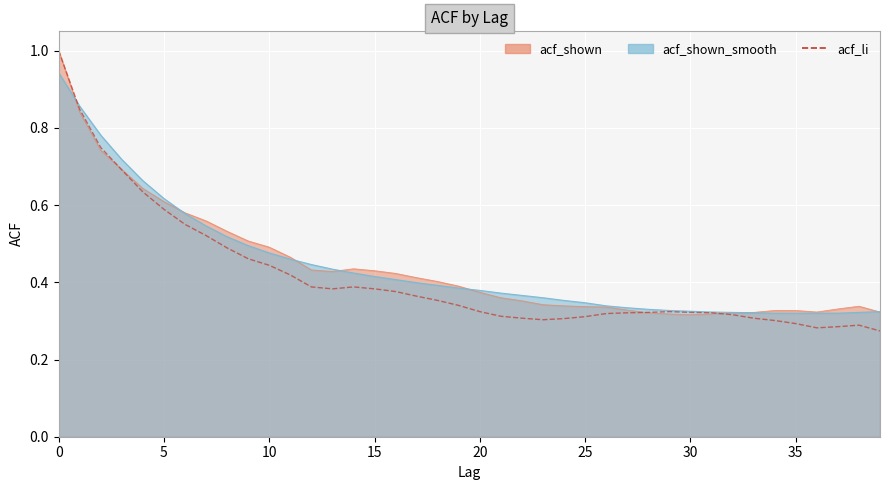

What is the label of the 12th point from the left?

11